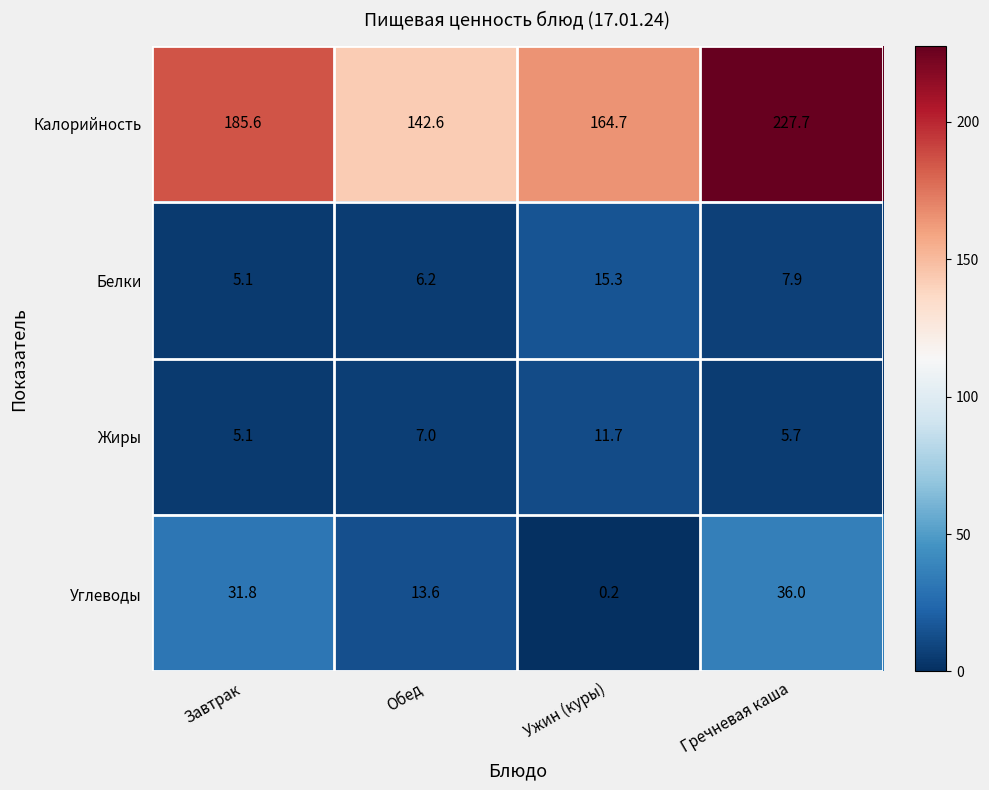

Rank the categories by Углеводы value from lowest to highest.

Ужин (куры), Обед, Завтрак, Гречневая каша